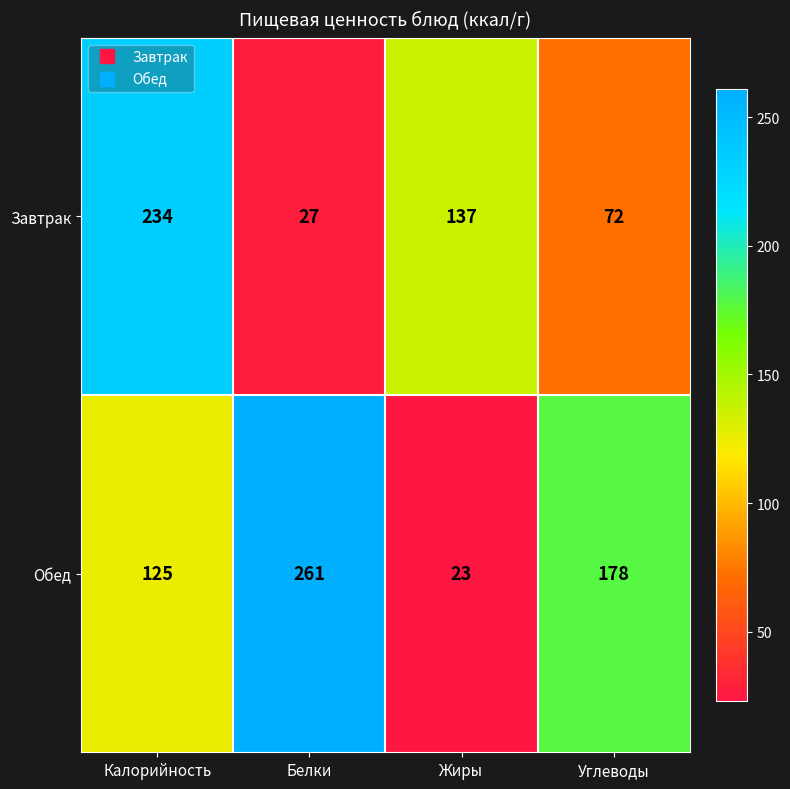

Rank the series by their maximum value, from lowest to highest.

Завтрак, Обед